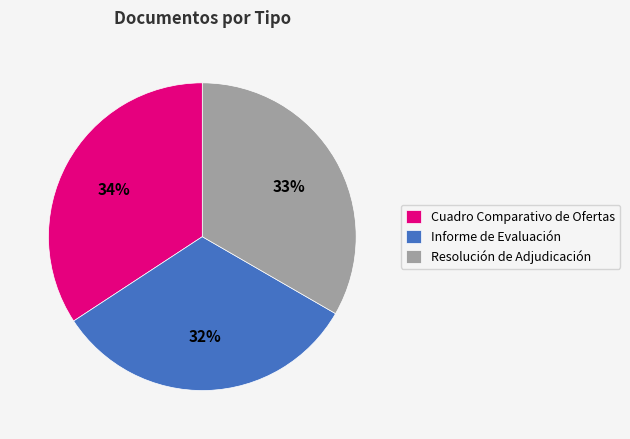

How many segments does this pie chart have?

3